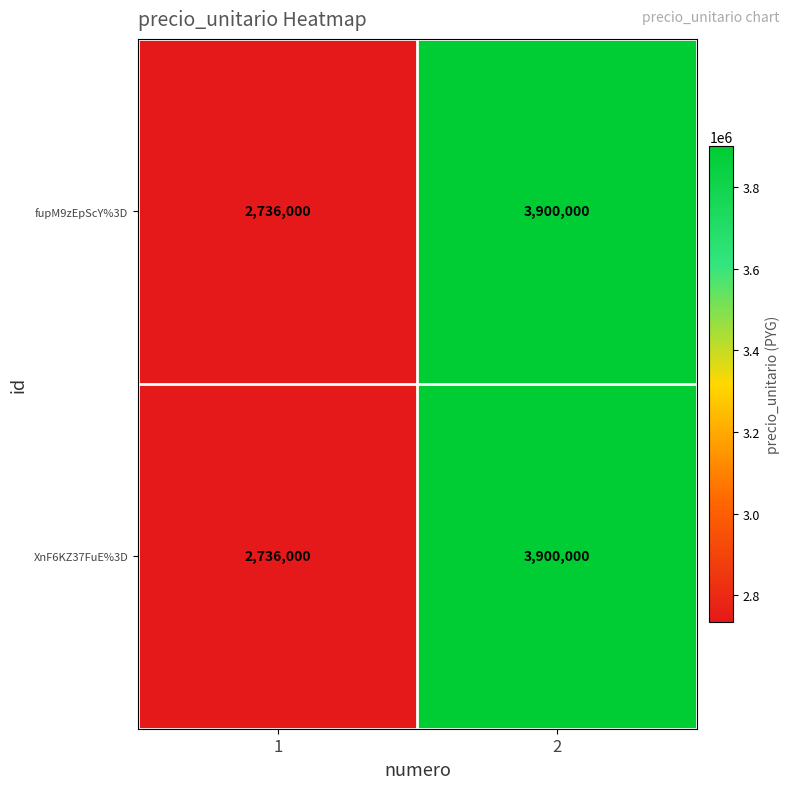

Rank the categories by fupM9zEpScY%3D value from highest to lowest.

2, 1